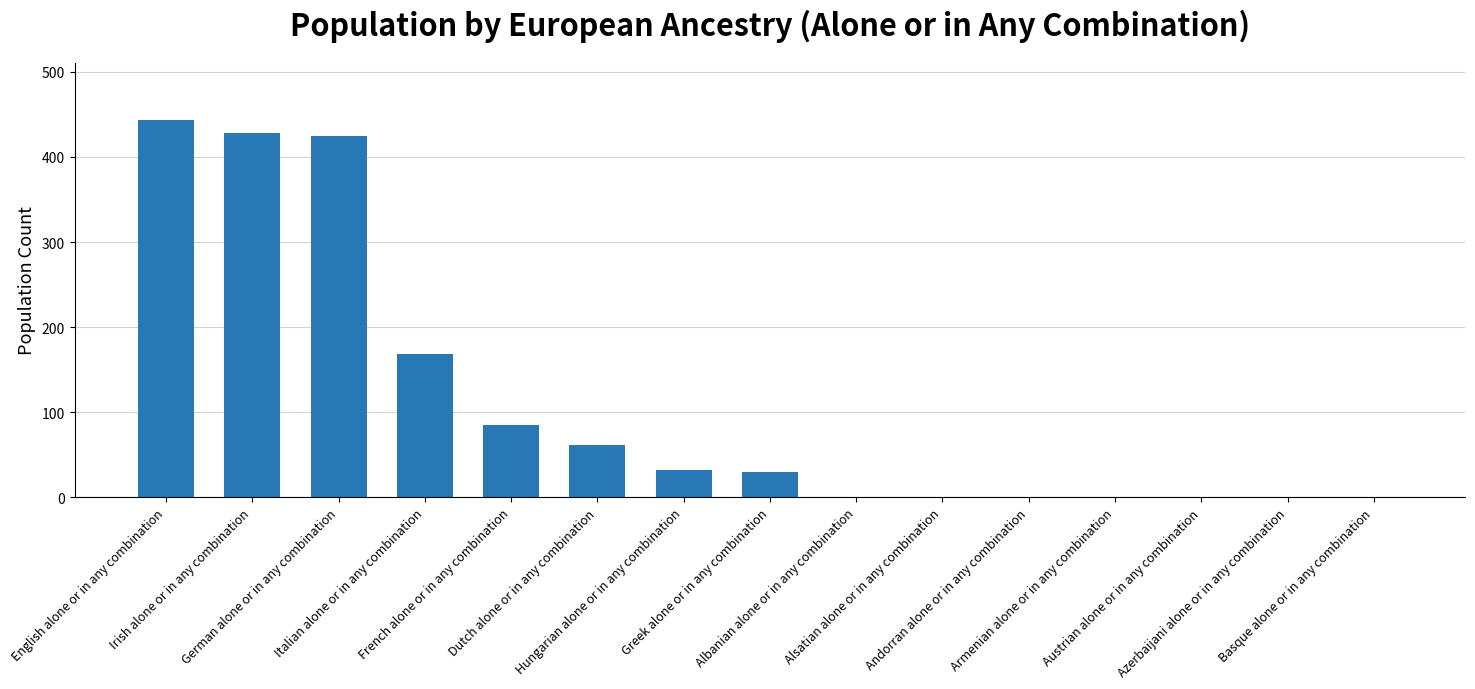

Read the value at Hungarian alone or in any combination, to the nearest 50.

50